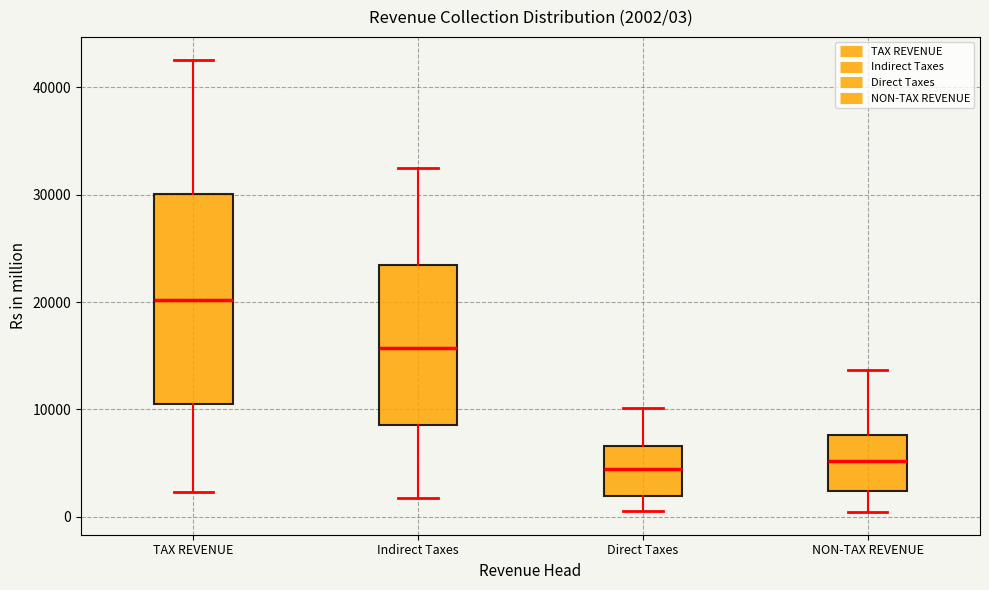

Which box's median line is the highest?

TAX REVENUE